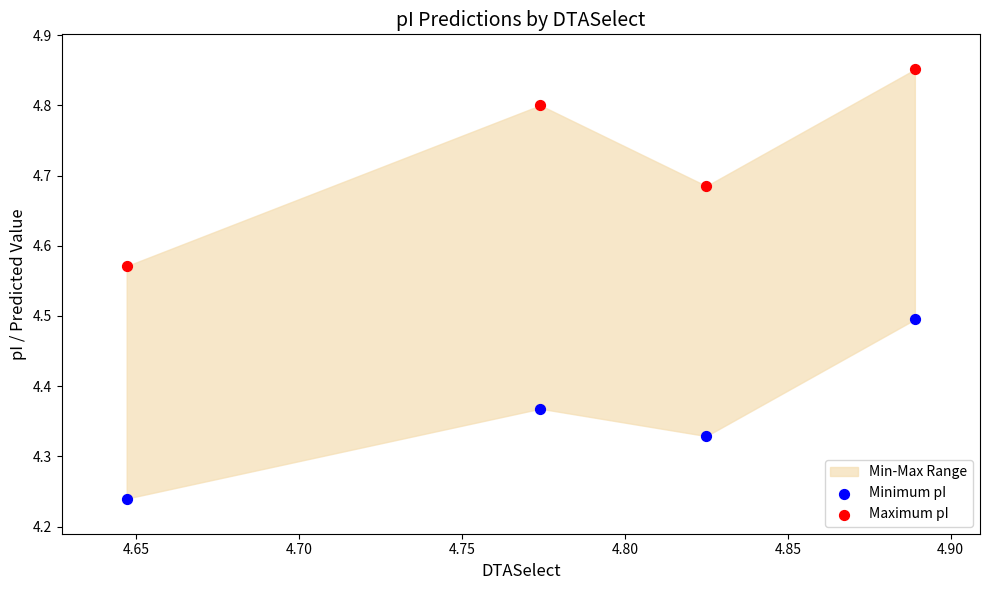

Which series reaches the minimum Y coordinate?

Minimum pI